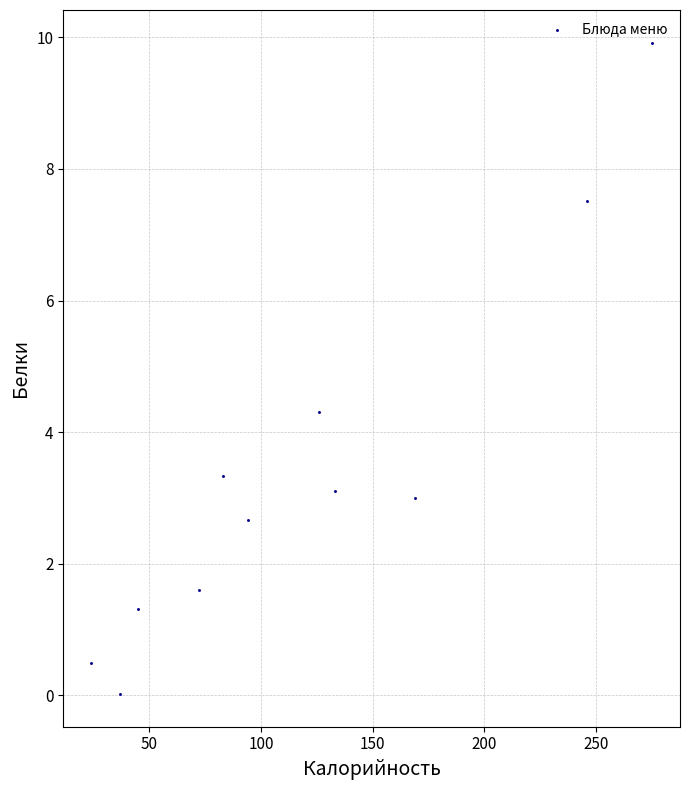

What Y value in the scatter plot is closest to 4?

4.3